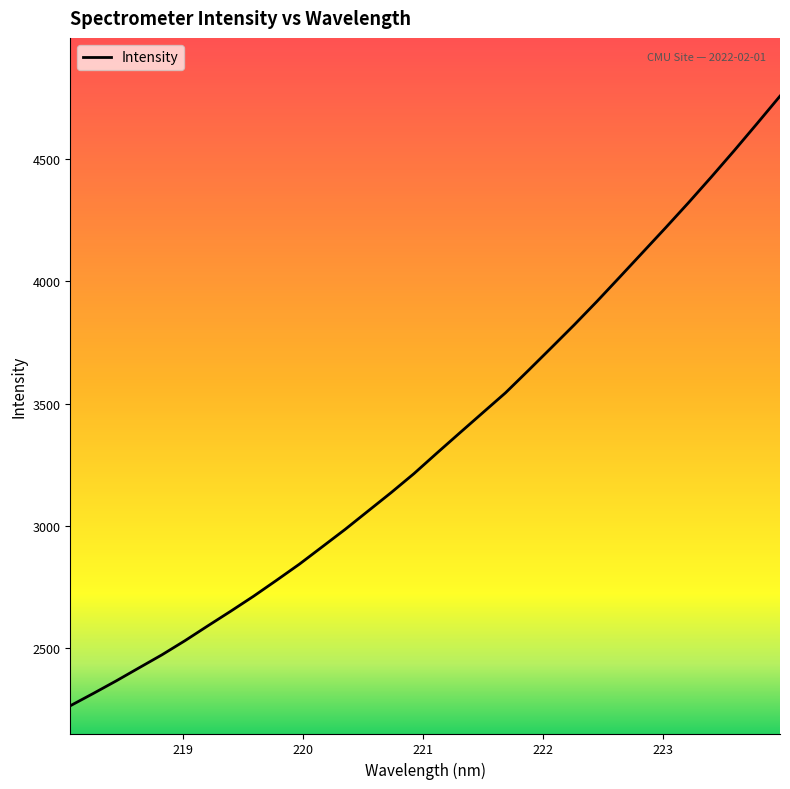

What is the smallest value displayed?

2265.3